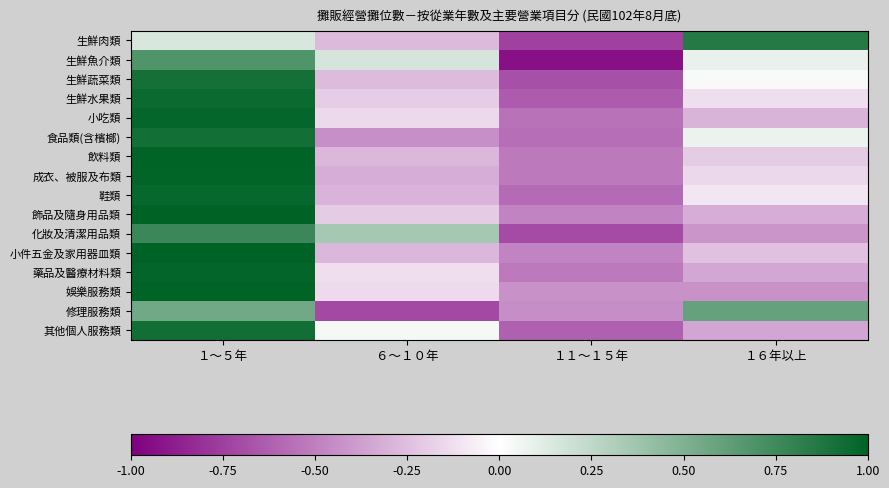

What is the total value across all series at １１～１５年?

-9.4